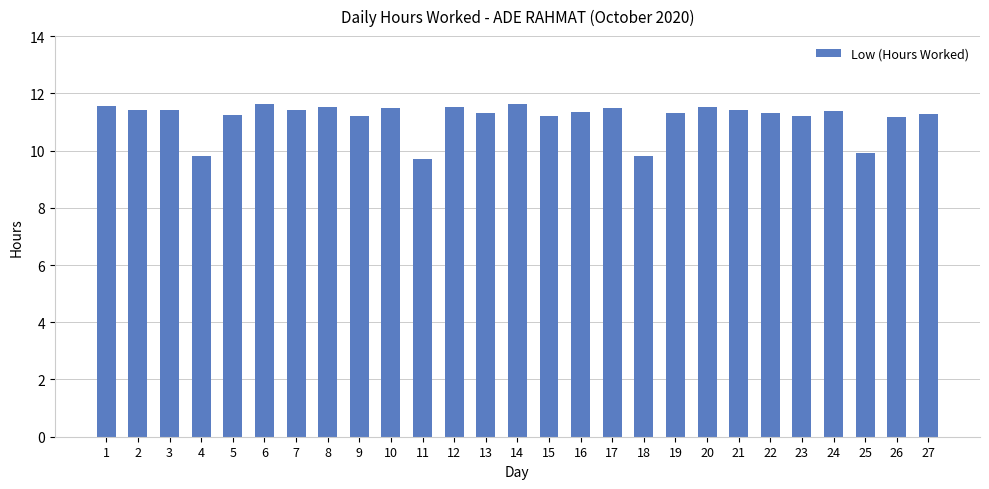

At which label does the data first exceed 11?

1